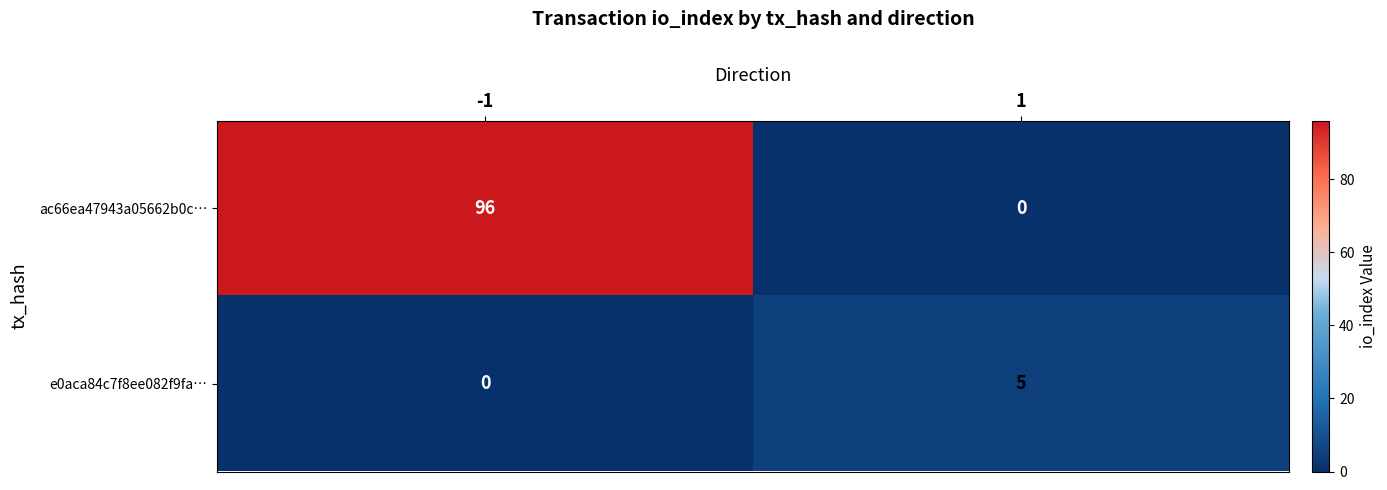

What is the sum of all ac66ea47943a05662b0c… values?

96